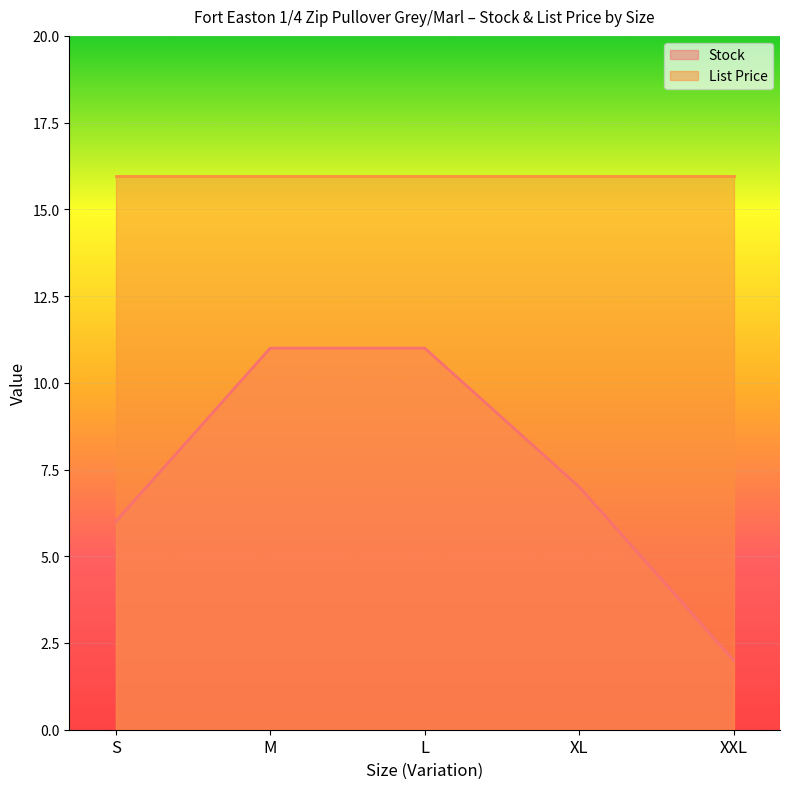

How many data points are above 7?

2